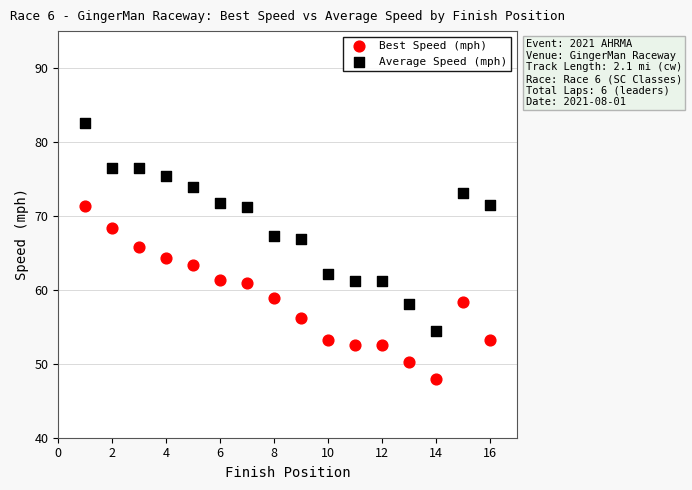

Which series contains the lowest Y value?

Best Speed (mph)